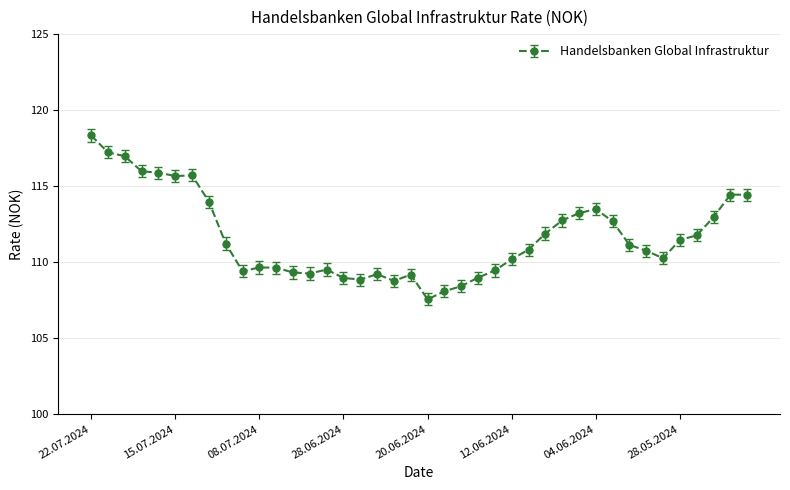

What is the difference between the maximum and minimum values?

10.8